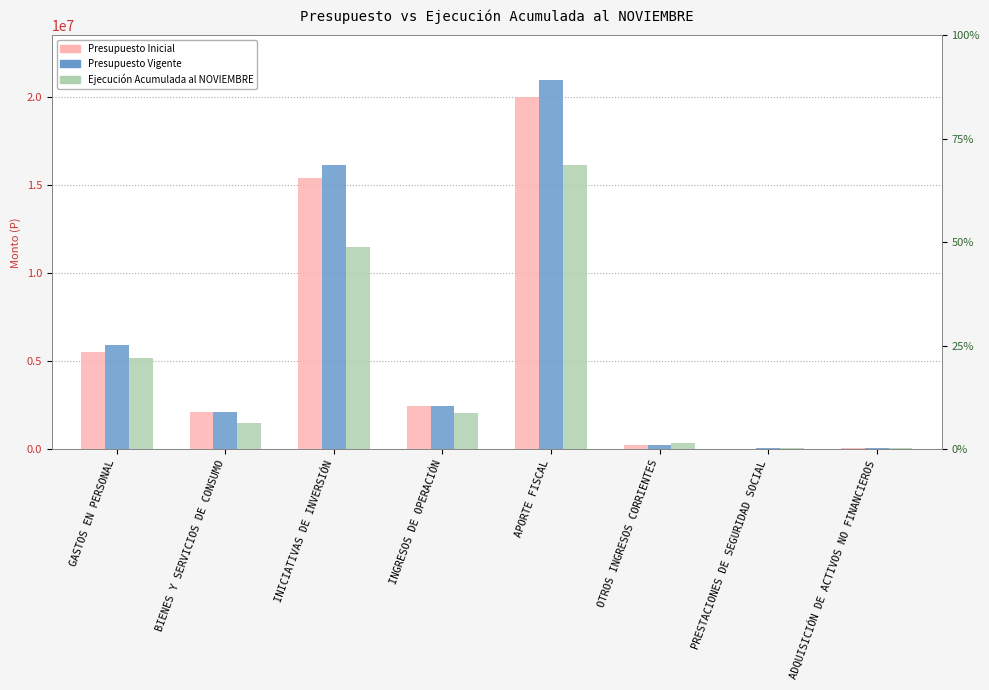

Where is Ejecución Acumulada al NOVIEMBRE nearest to the value 8091704?

GASTOS EN PERSONAL